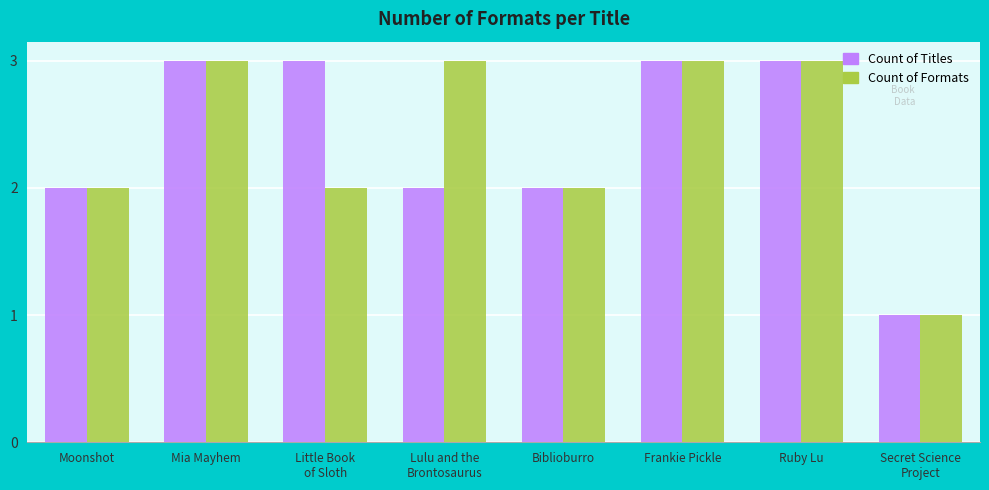

The value of Count of Formats at Moonshot is 3. True or false?

False